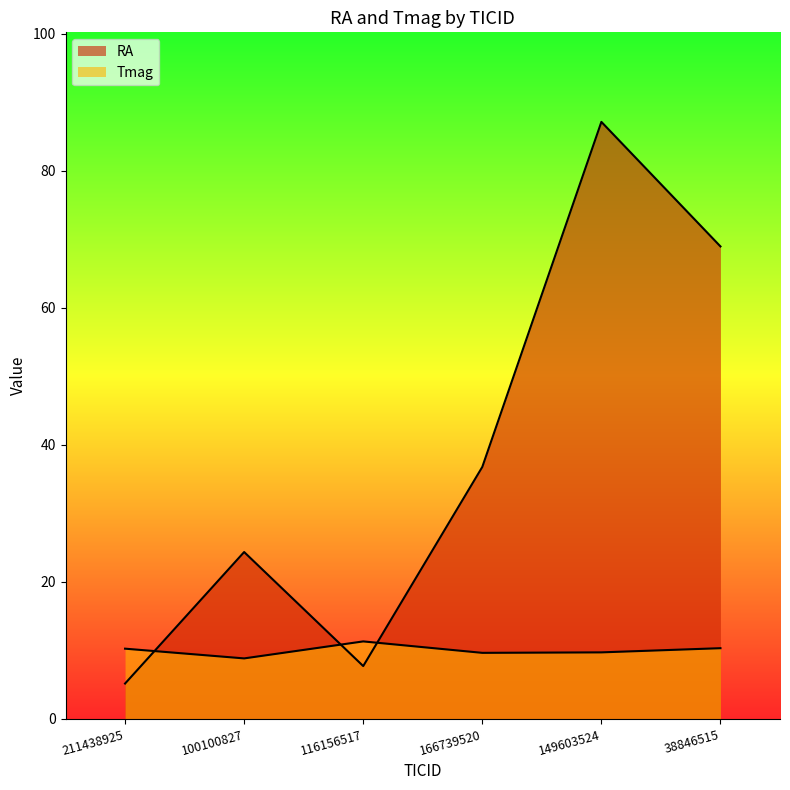

The value of Tmag at 211438925 is 14.3. True or false?

False